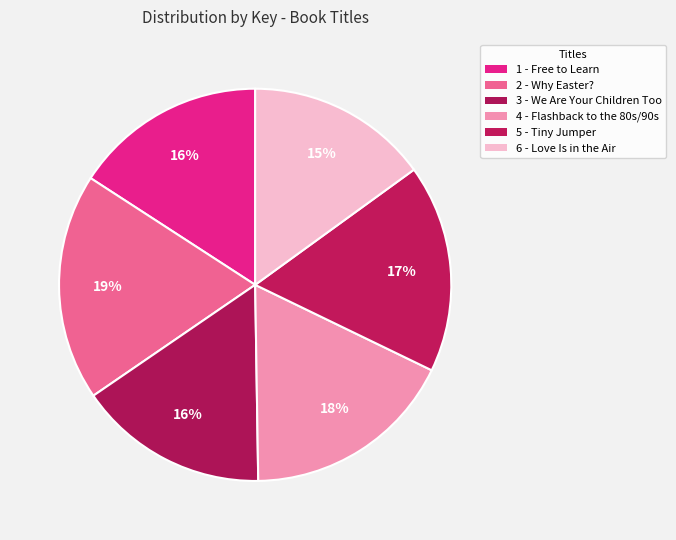

Does 1 - Free to Learn account for over 50% of the chart?

No